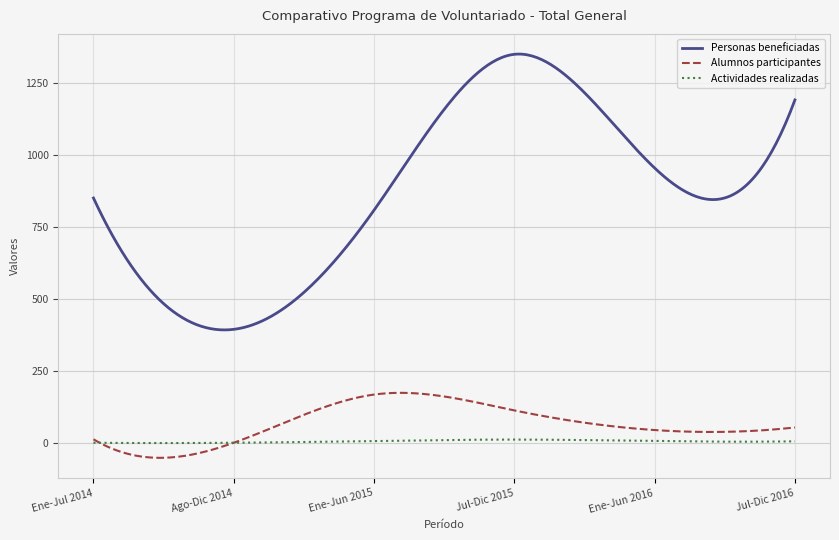

True or false: Actividades realizadas and Personas beneficiadas cross at least once.

False